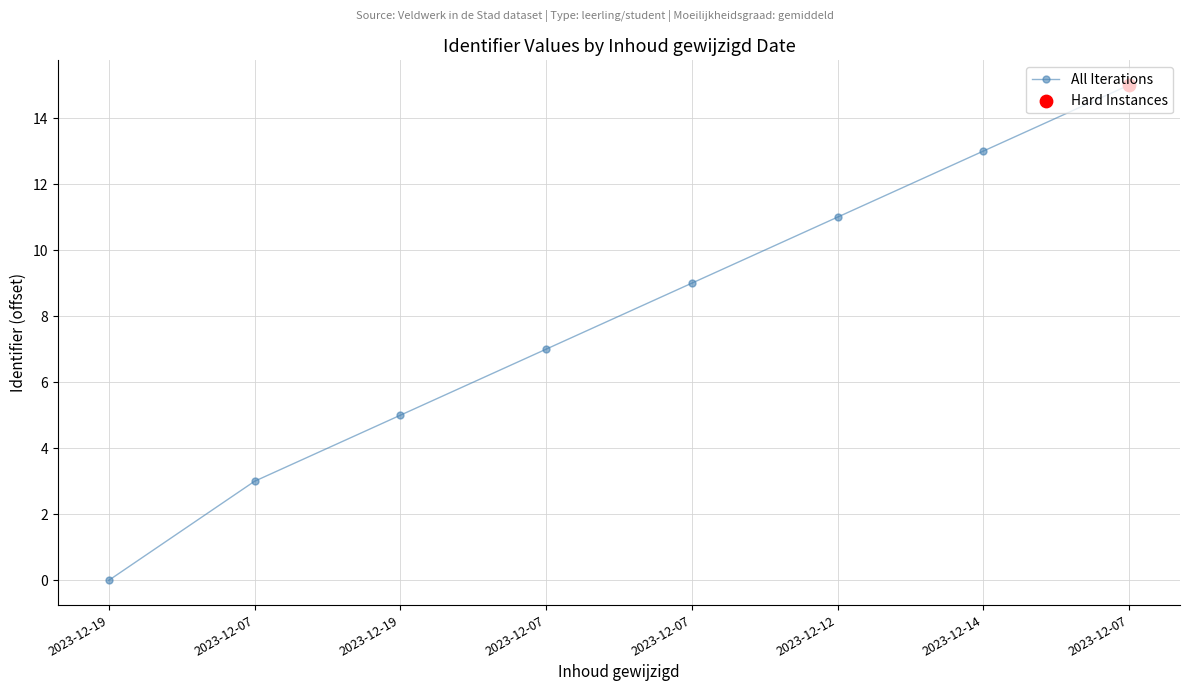

Approximately how many times larger is the value at 2023-12-07 compared to 2023-12-12?

0.6